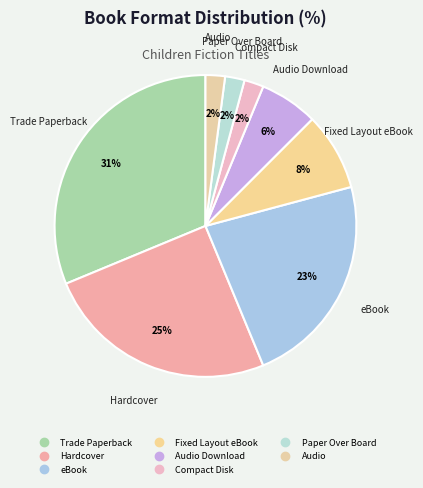

What is the largest slice in the pie chart?

Trade Paperback